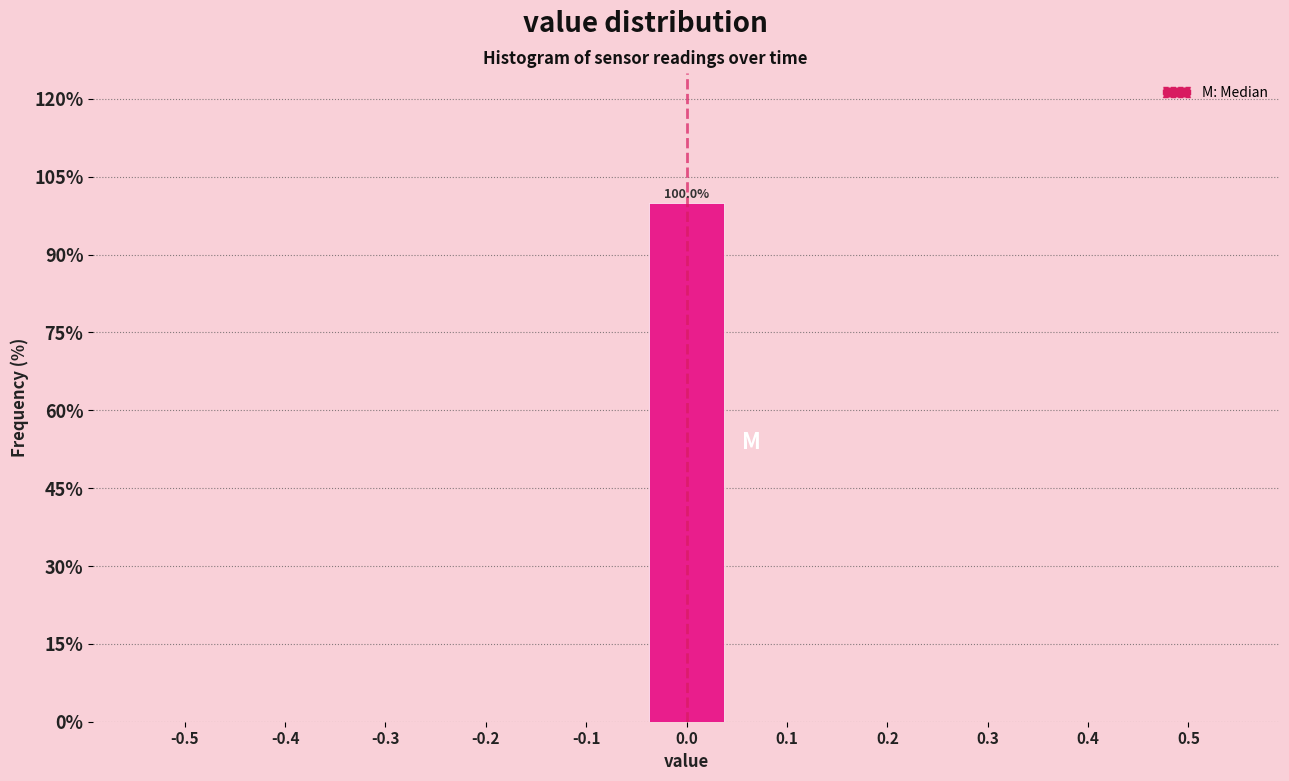

Reading right to left, extract all data points from this chart.

0.5=0	0.4=0	0.3=0	0.2=0	0.1=0	0.0=100	-0.1=0	-0.2=0	-0.3=0	-0.4=0	-0.5=0